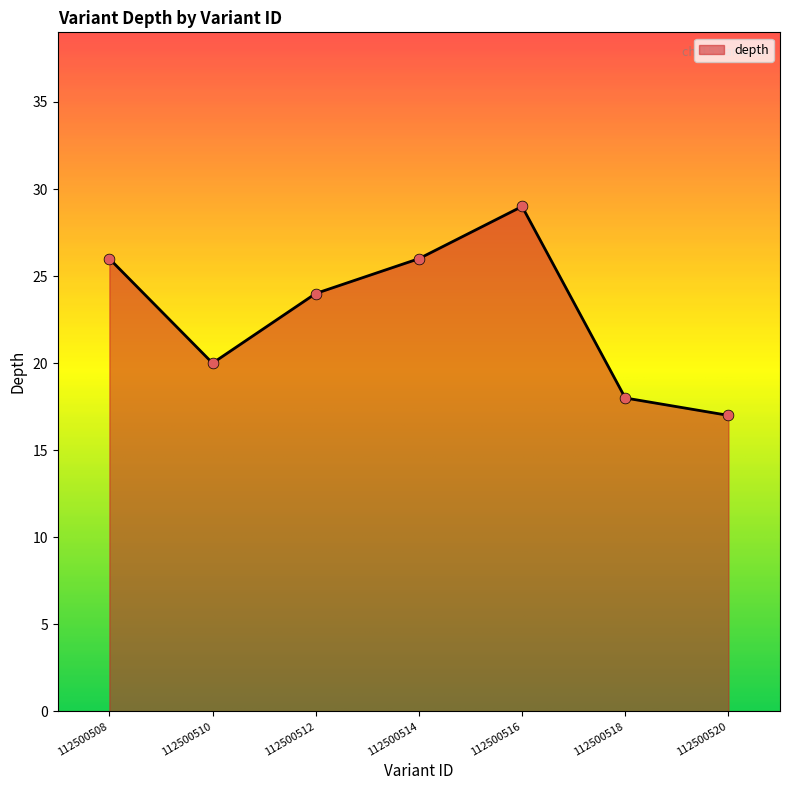

Which has a higher value, 112500512 or 112500520?

112500512